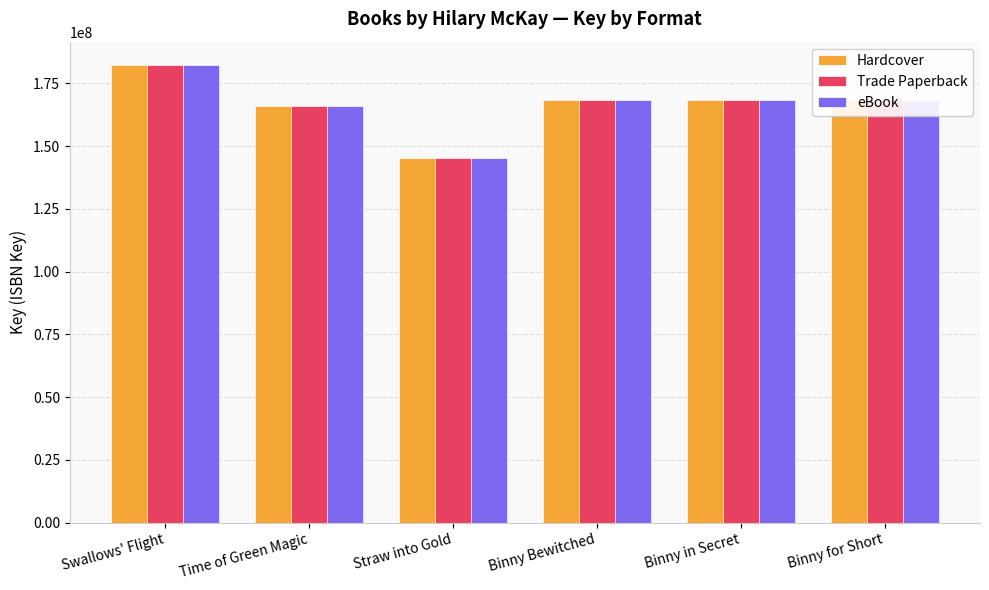

How many data points does each series have?

6